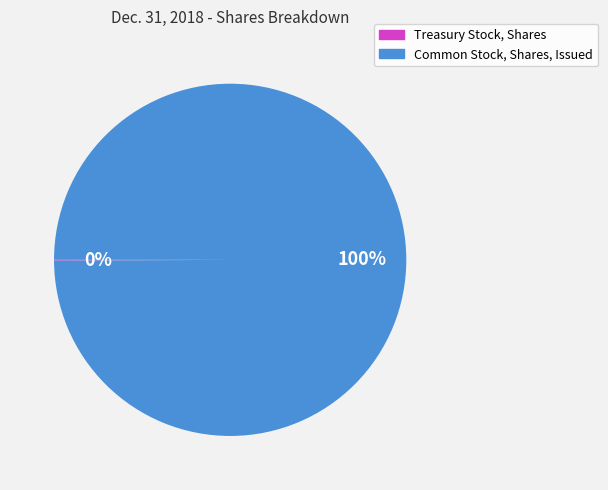

True or false: Common Stock, Shares, Issued accounts for 94% of the total.

False